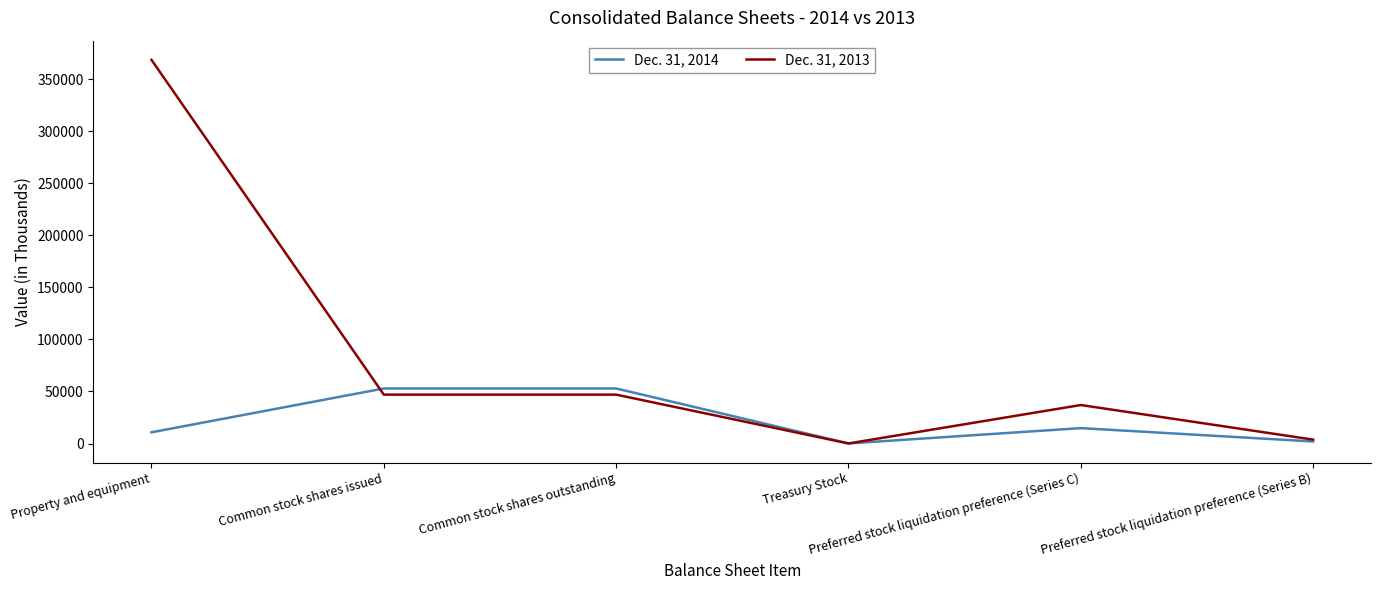

Rank the series by their average value, from highest to lowest.

Dec. 31, 2013, Dec. 31, 2014